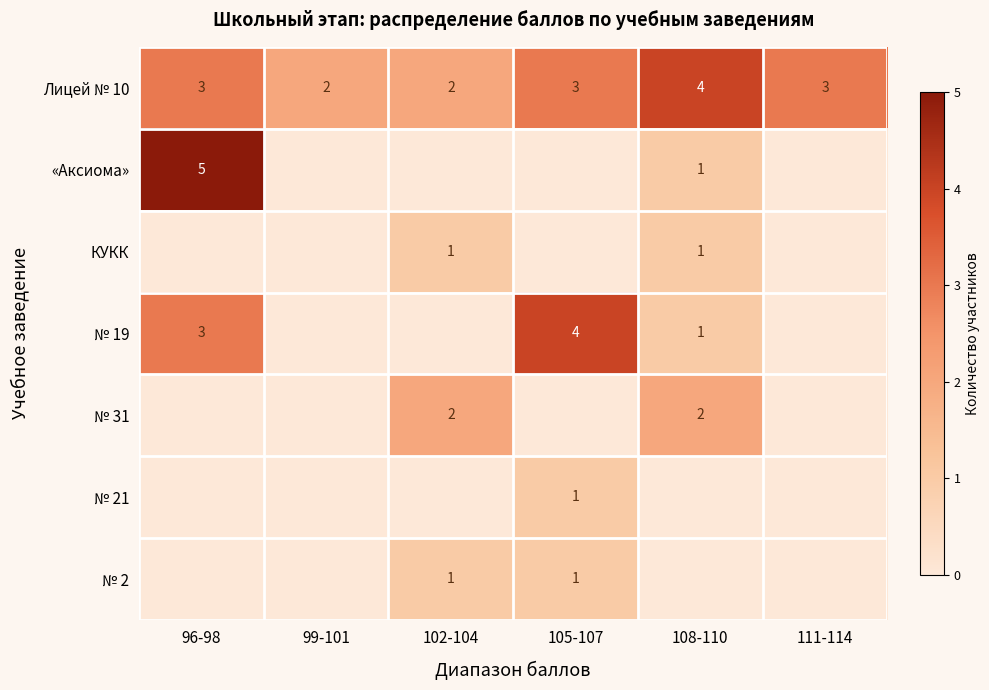

True or false: «Аксиома» has a value of 3 at 96-98.

False